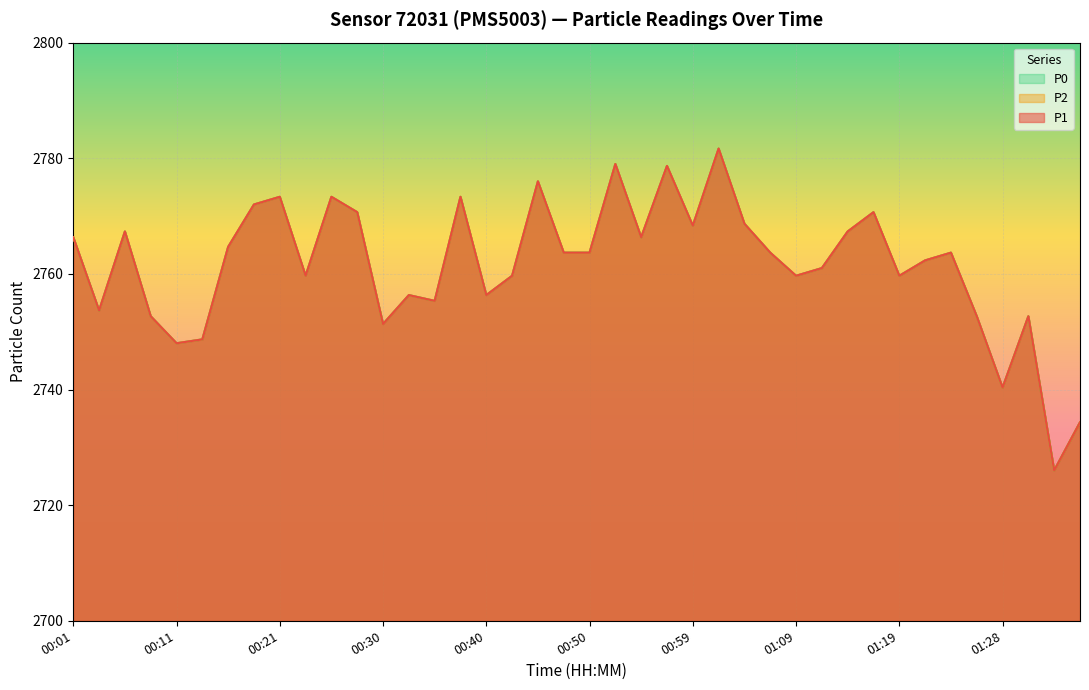

Which series has the largest range (max minus min)?

P1